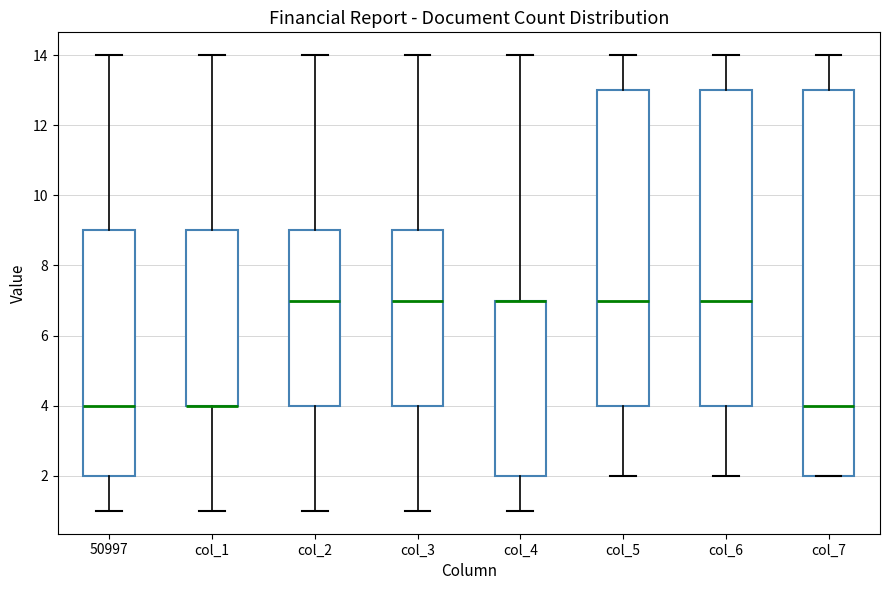

Reading left to right, read every box against the y-axis: the position of its median line, the range the box covers, and the ends of its whiskers. The values are not printed on the chart, so give them approximately, as read against the axis.

50997: median 4, box 2 to 9, whiskers 1 to 14
col_1: median 4 (drawn on the box's lower edge), box 4 to 9, whiskers 1 to 14
col_2: median 7, box 4 to 9, whiskers 1 to 14
col_3: median 7, box 4 to 9, whiskers 1 to 14
col_4: median 7 (drawn on the box's upper edge), box 2 to 7, whiskers 1 to 14
col_5: median 7, box 4 to 13, whiskers 2 to 14
col_6: median 7, box 4 to 13, whiskers 2 to 14
col_7: median 4, box 2 to 13, whiskers 2 to 14